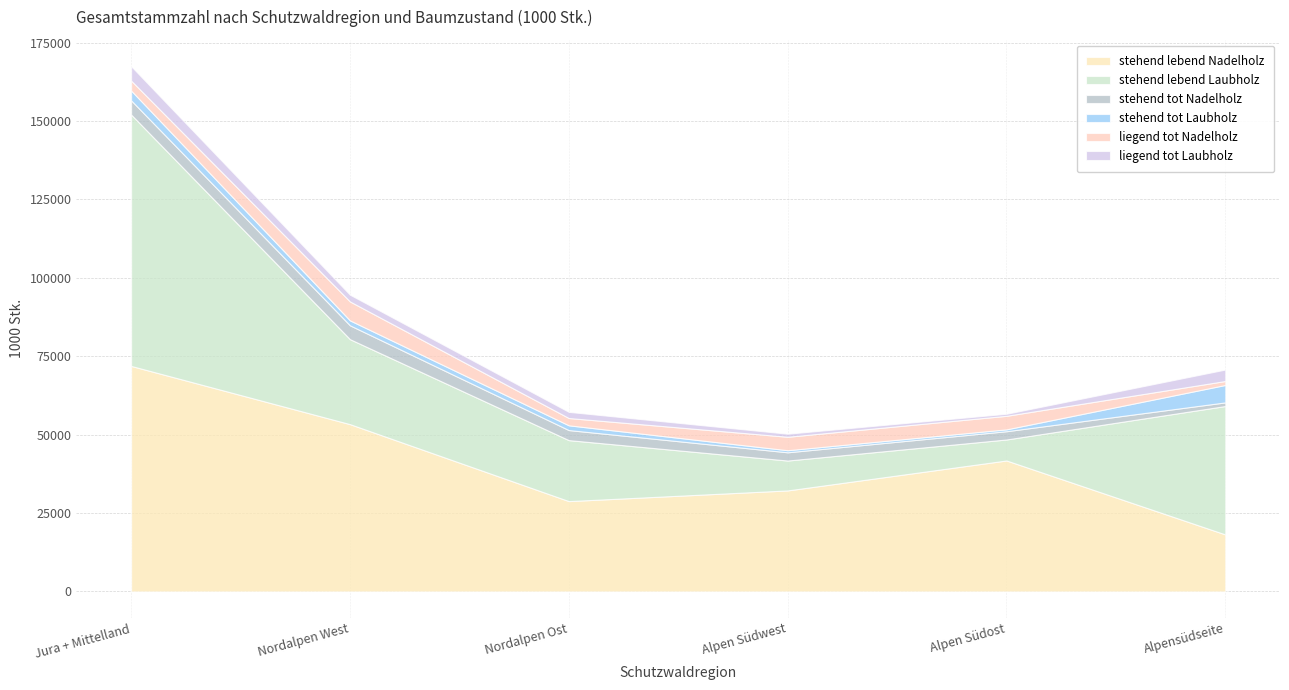

In stehend tot Nadelholz, how many points are lower than both neighbors (excluding endpoints)?

1